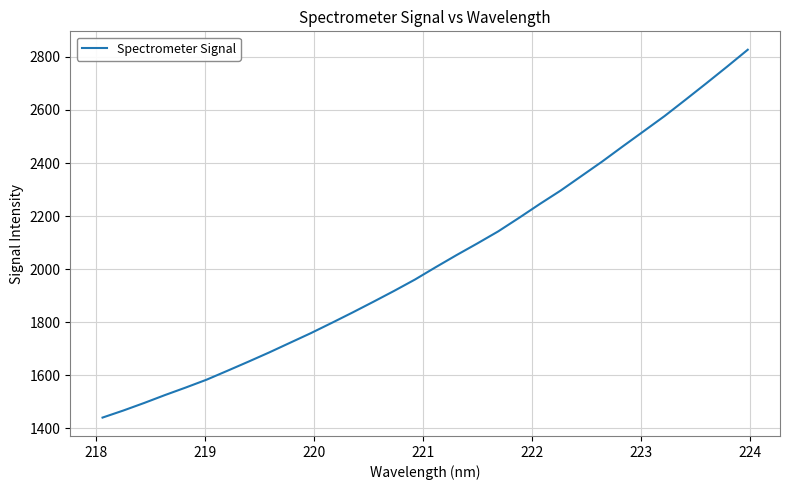

What is the difference between the maximum and minimum values?

1386.3